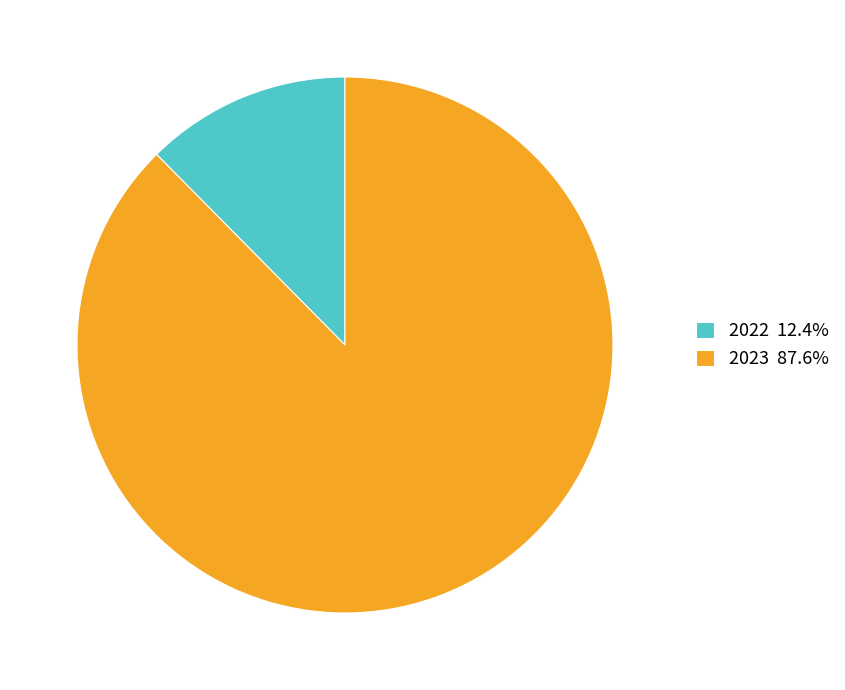

What is the ratio of the value at 2023 87.6% to the value at 2022 12.4%?

7.1